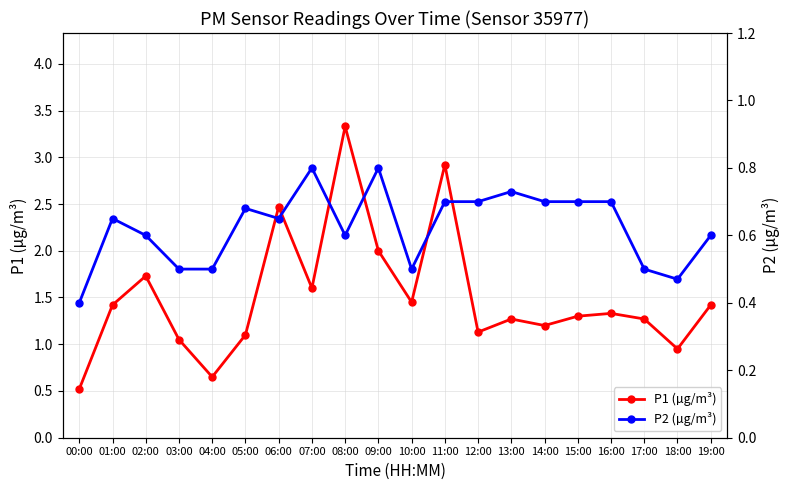

Reading right to left, transcribe all the data shown in this chart.

P1 (µg/m³): 19:00=1.4	18:00=0.9	17:00=1.3	16:00=1.3	15:00=1.3	14:00=1.2	13:00=1.3	12:00=1.1	11:00=2.9	10:00=1.4	09:00=2.0	08:00=3.3	07:00=1.6	06:00=2.5	05:00=1.1	04:00=0.7	03:00=1.1	02:00=1.7	01:00=1.4	00:00=0.5
P2 (µg/m³): 19:00=0.6	18:00=0.5	17:00=0.5	16:00=0.7	15:00=0.7	14:00=0.7	13:00=0.7	12:00=0.7	11:00=0.7	10:00=0.5	09:00=0.8	08:00=0.6	07:00=0.8	06:00=0.7	05:00=0.7	04:00=0.5	03:00=0.5	02:00=0.6	01:00=0.7	00:00=0.4